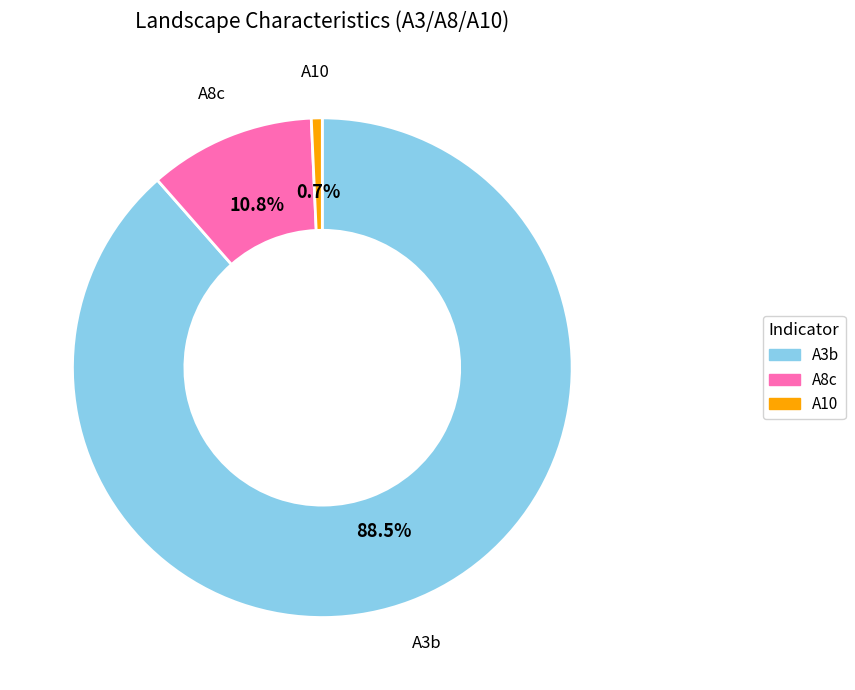

Is A8c the majority of the pie?

No